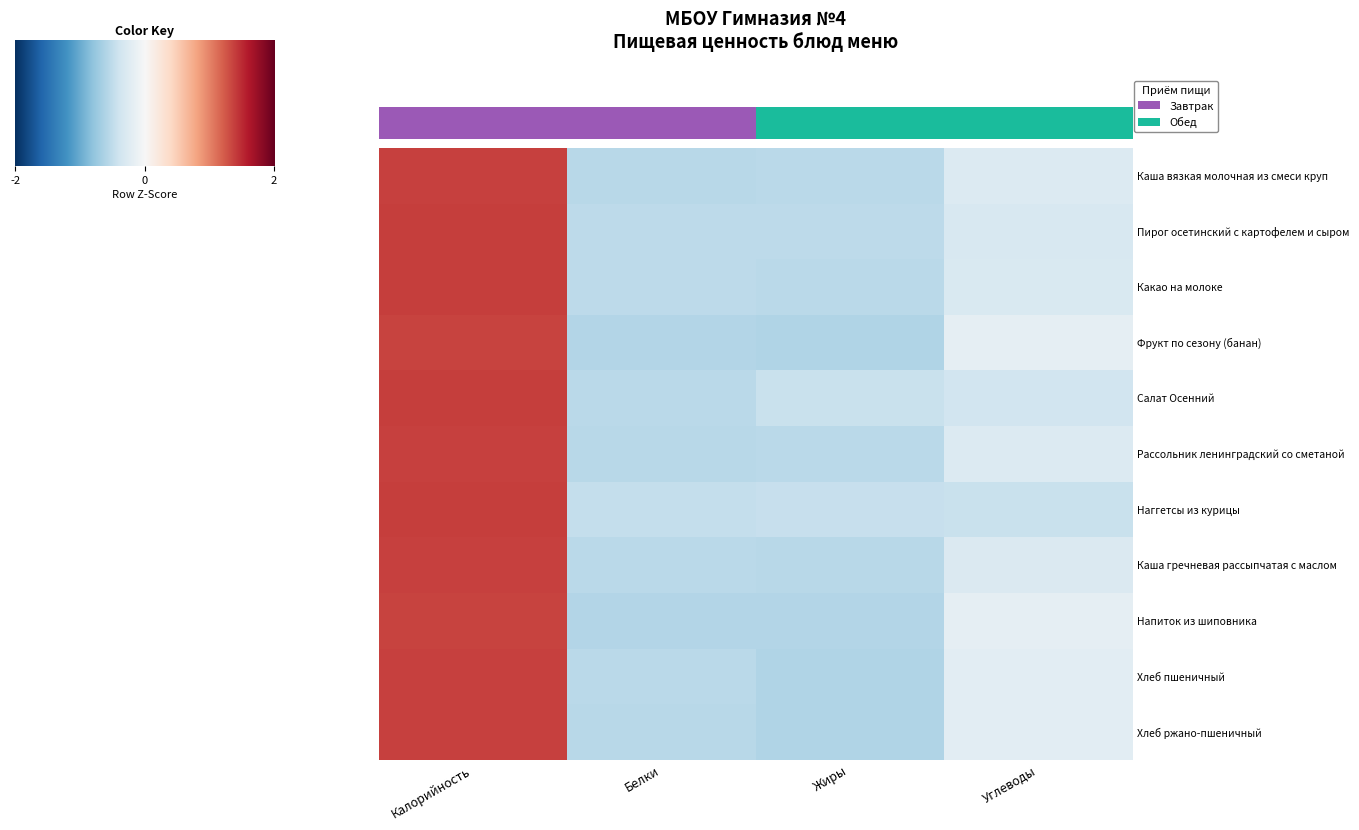

At Калорийность, list the series in order from smallest to largest.

Фрукт по сезону (банан), Напиток из шиповника, Хлеб ржано-пшеничный, Хлеб пшеничный, Рассольник ленинградский со сметаной, Каша вязкая молочная из смеси круп, Каша гречневая рассыпчатая с маслом, Какао на молоке, Пирог осетинский с картофелем и сыром, Салат Осенний, Наггетсы из курицы